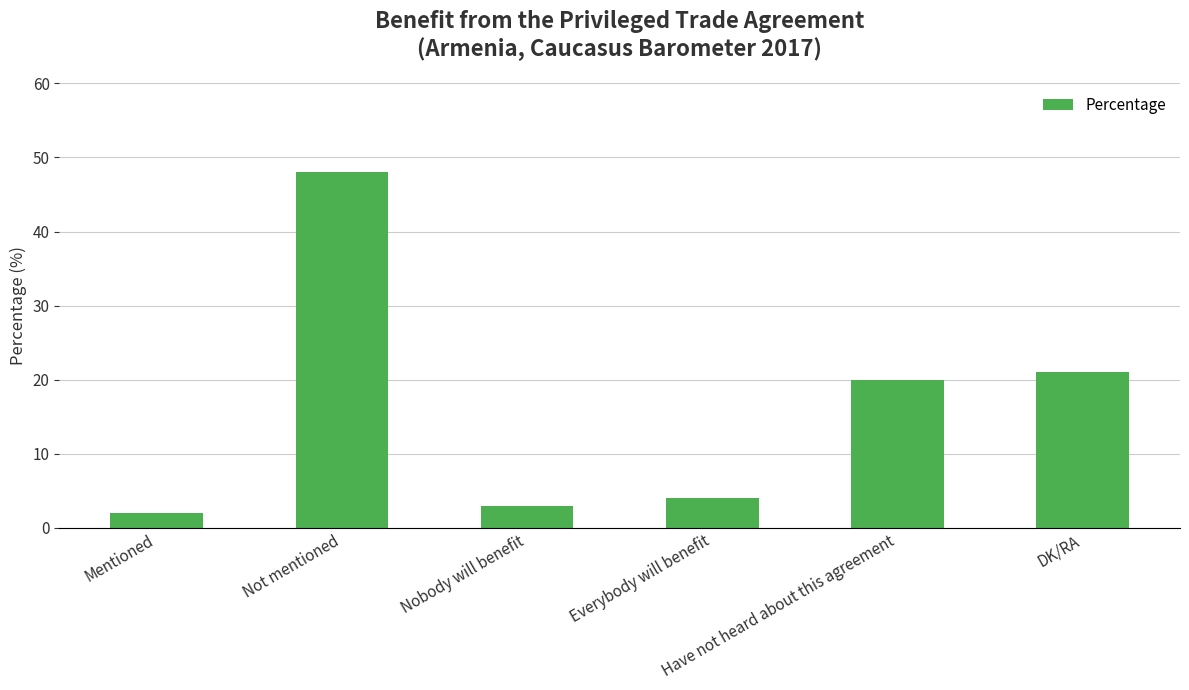

Between Everybody will benefit and DK/RA, which is larger?

DK/RA